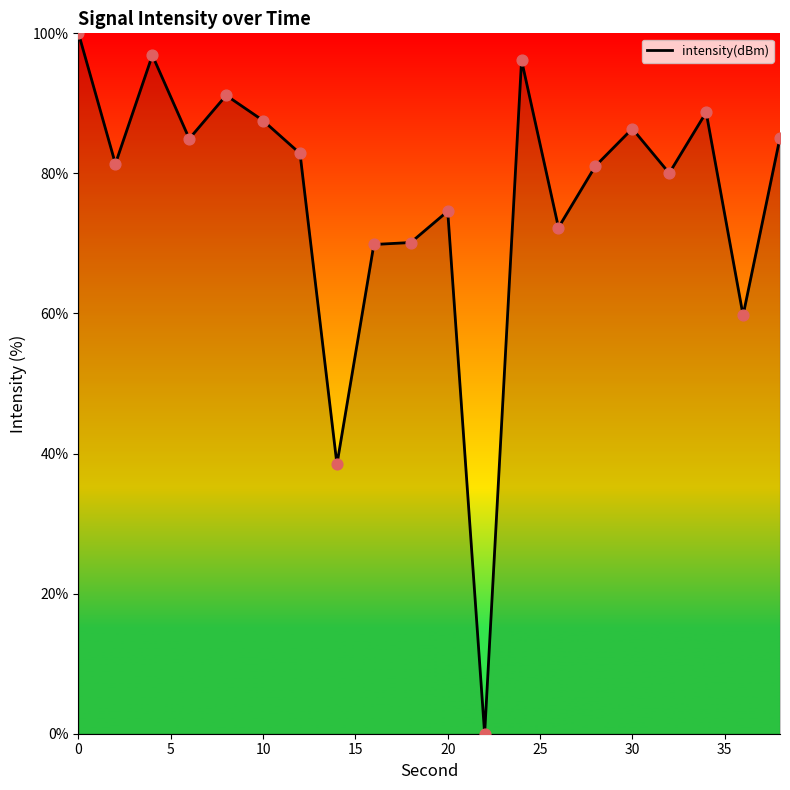

What is the maximum value shown in the chart?

100.0